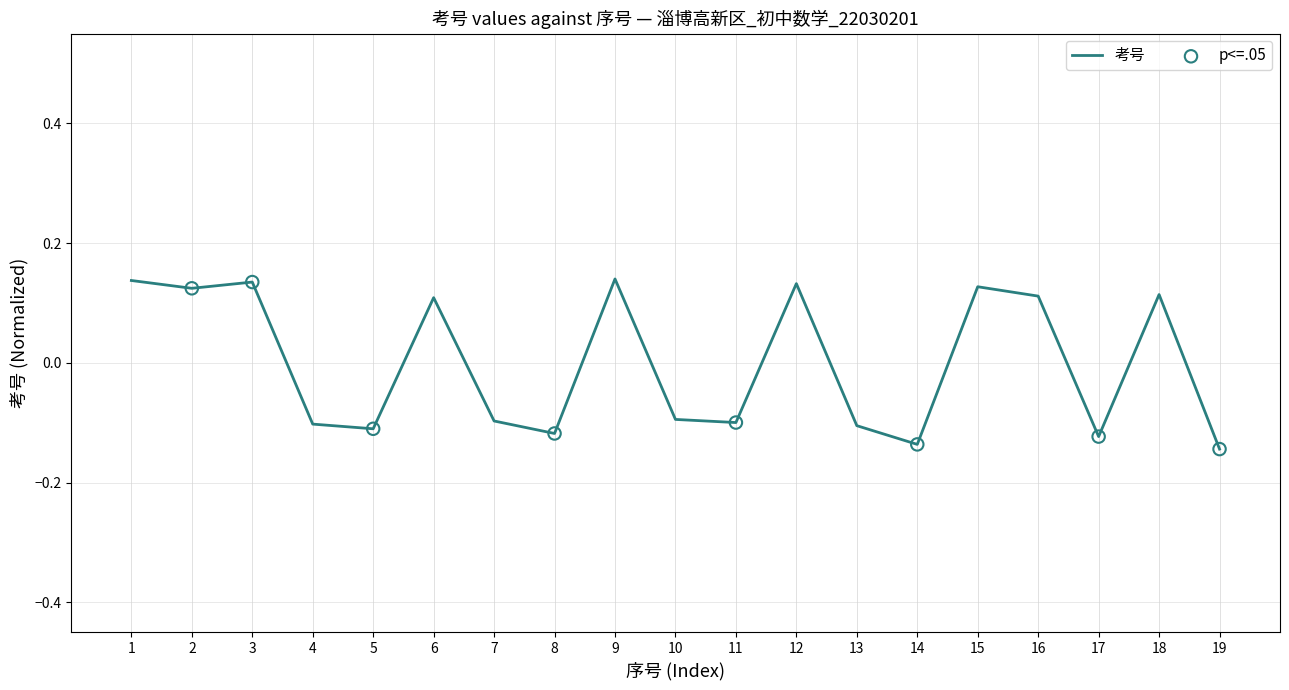

Between 18 and 3, which is larger?

3